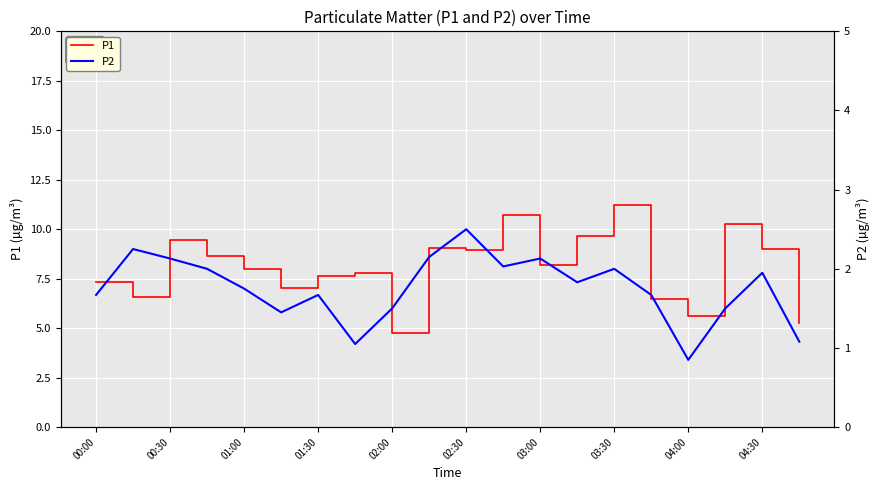

The value of P1 at 04:00 is 5.6. True or false?

True